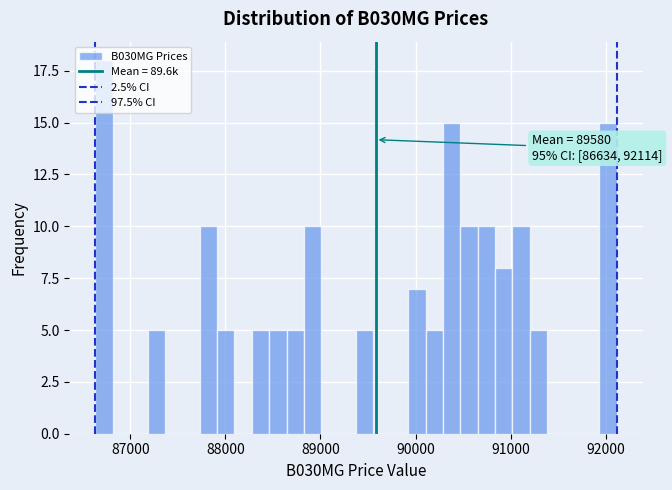

Read against the x-axis, roughly where is the centre of the tallest bar?

86700